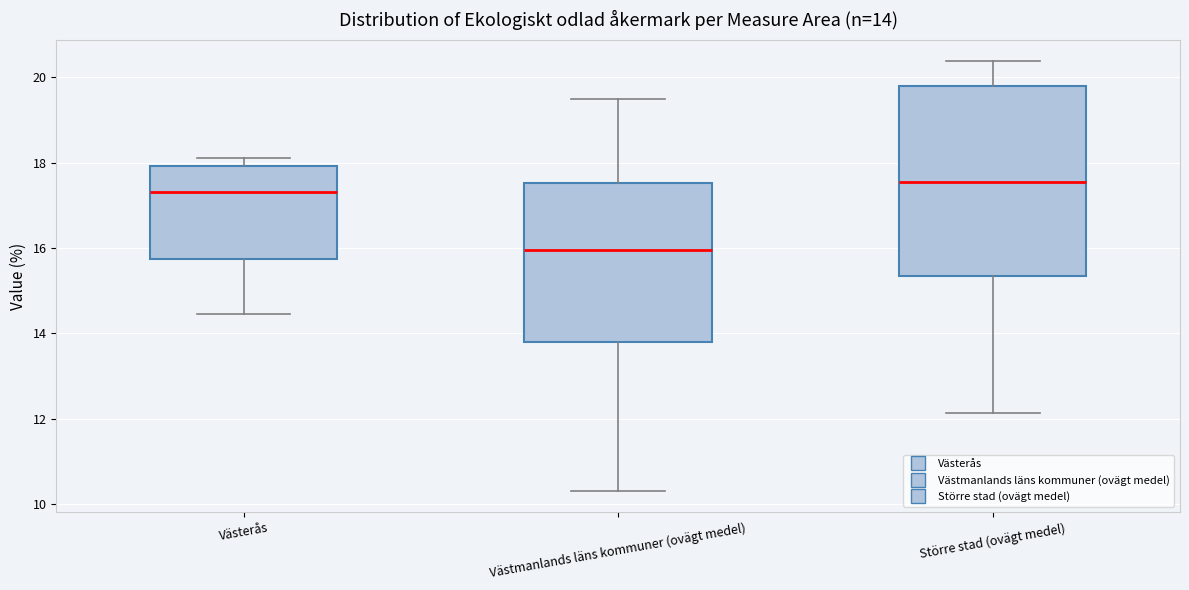

Which box's median line is the lowest?

Västmanlands läns kommuner (ovägt medel)